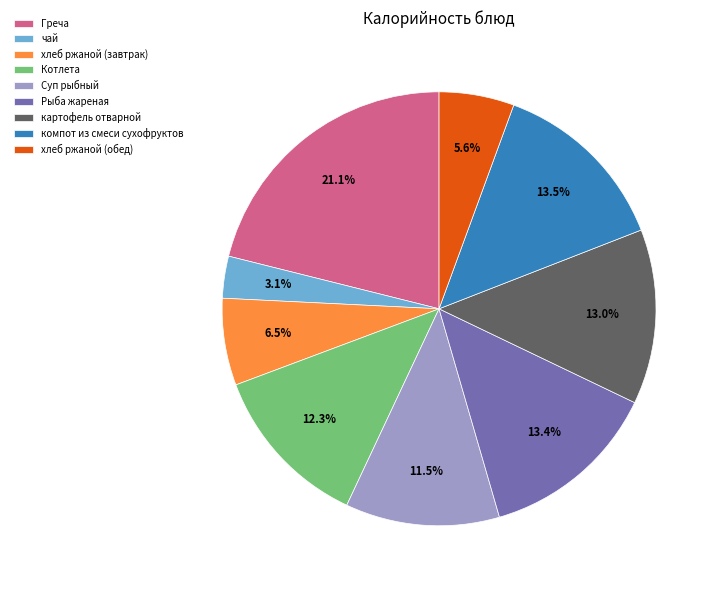

Count the number of slices in the pie.

9